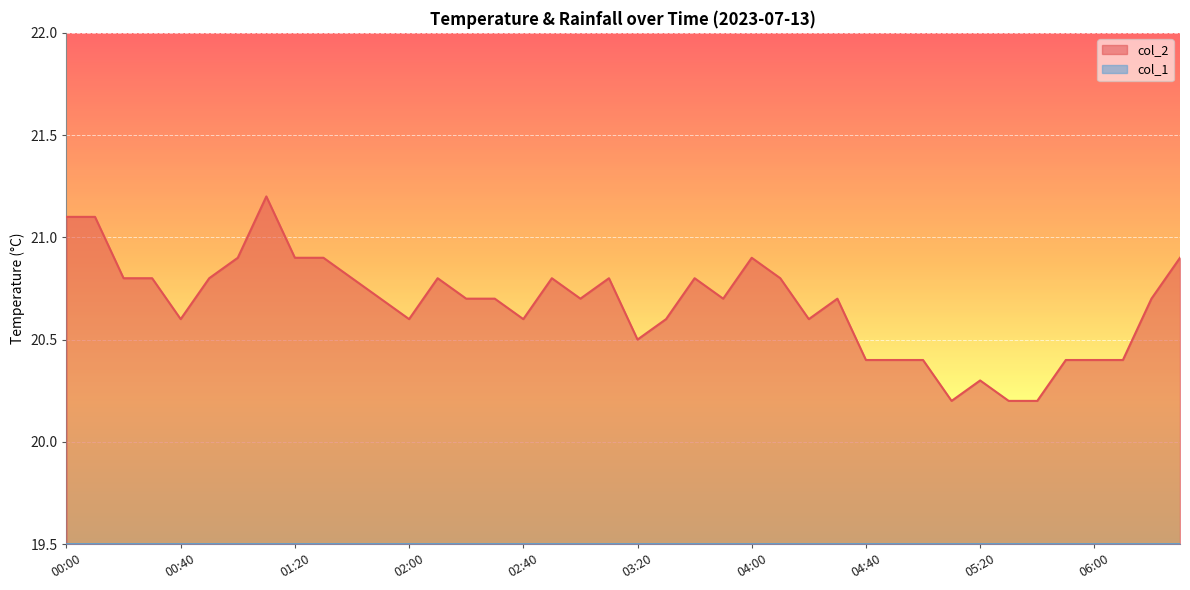

What is the change in value from 04:20 to 05:20?

-0.3